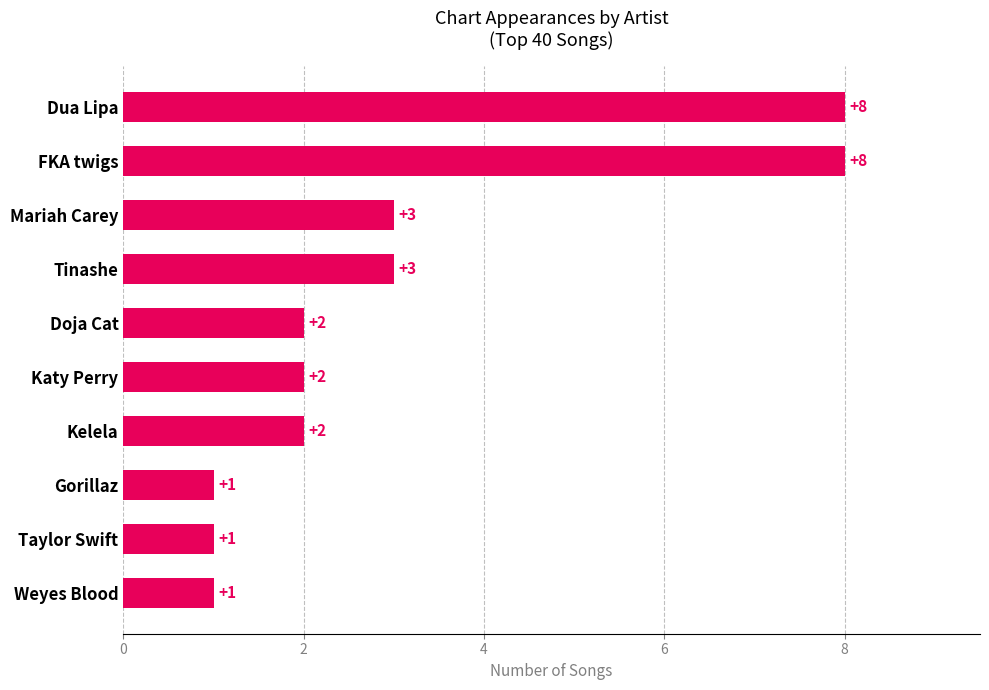

How many values are between 1 and 3?

8